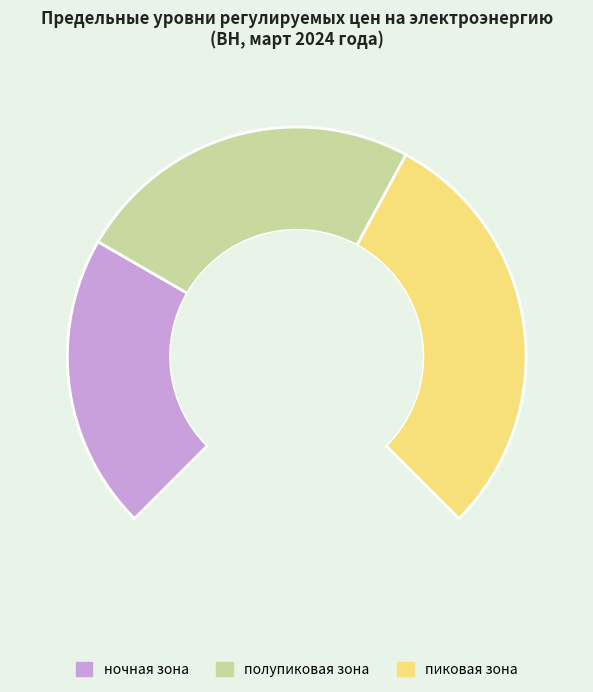

To the nearest percent, what is the difference between the полупиковая зона and пиковая зона slice percentages?

7%